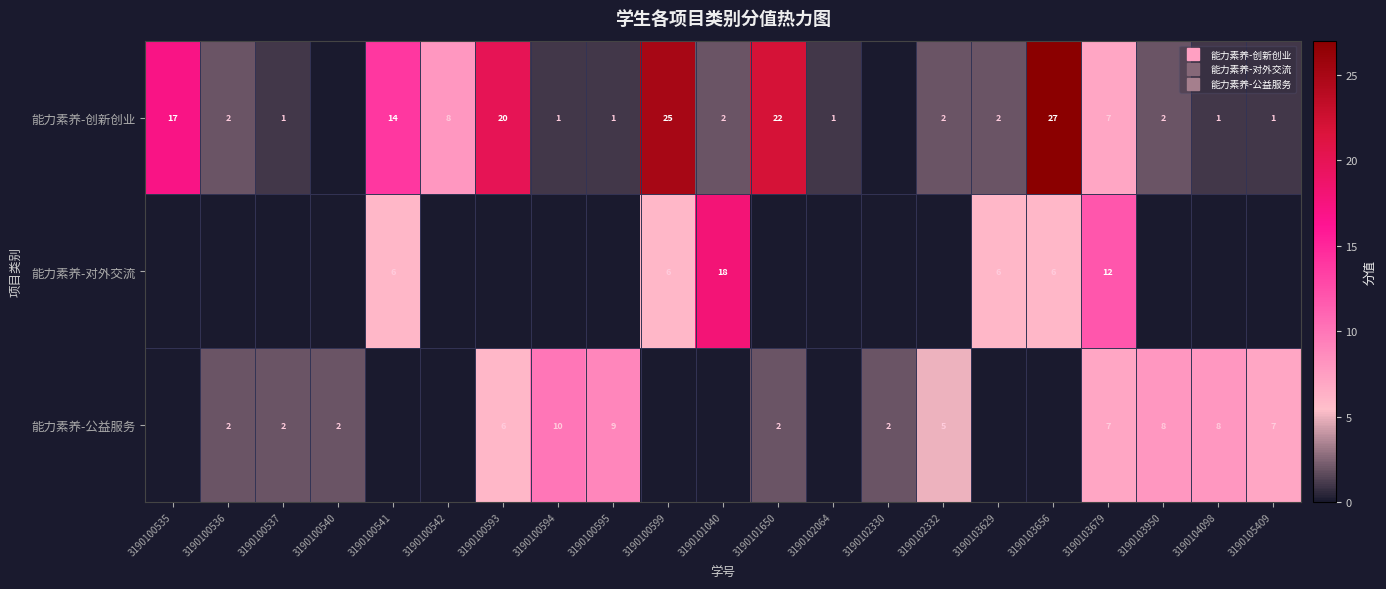

What is the maximum value for 能力素养-对外交流?

18